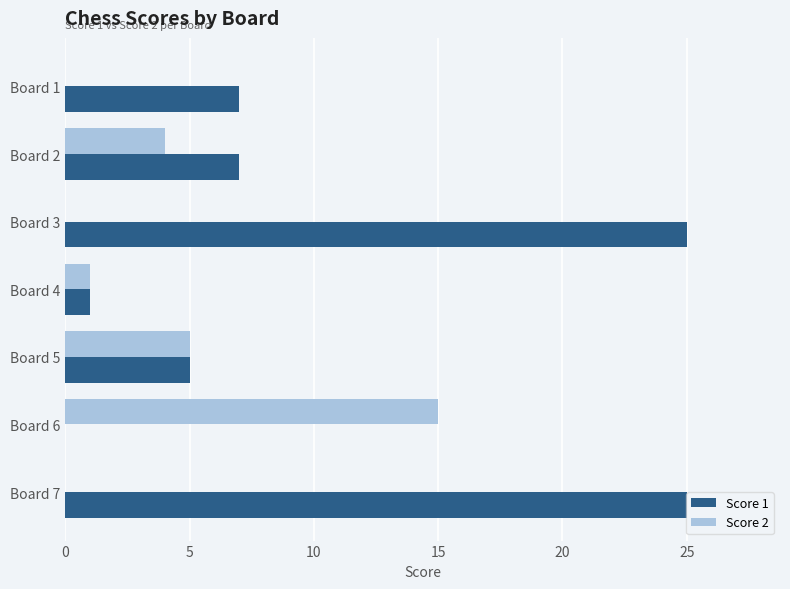

Between Board 2 and Board 6, which series saw the biggest shift?

Score 2